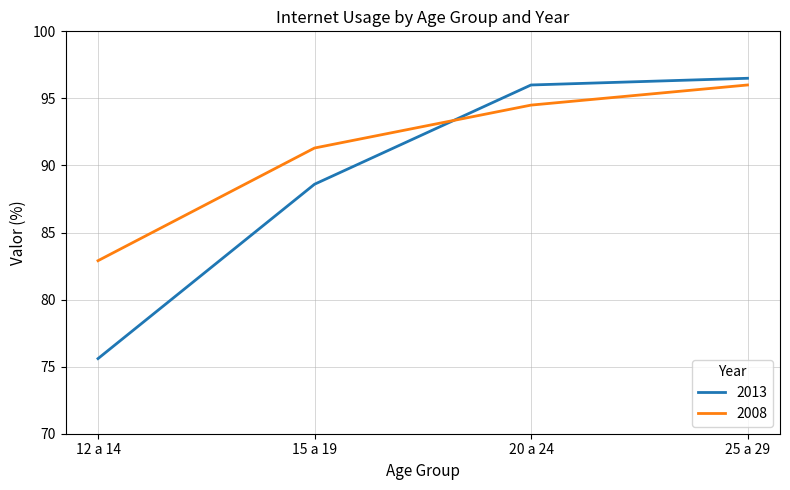

At 12 a 14, list the series in order from largest to smallest.

2008, 2013